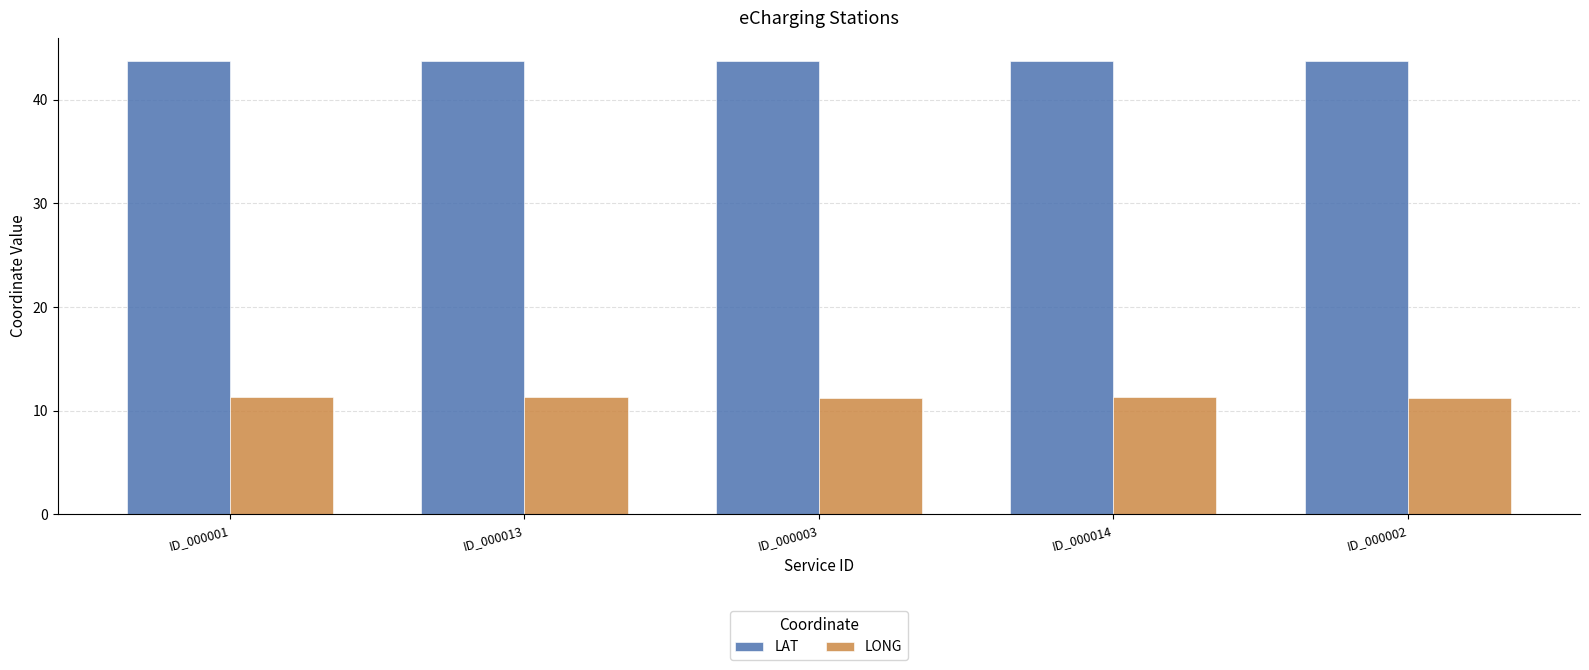

At ID_000001, list the series in order from smallest to largest.

LONG, LAT